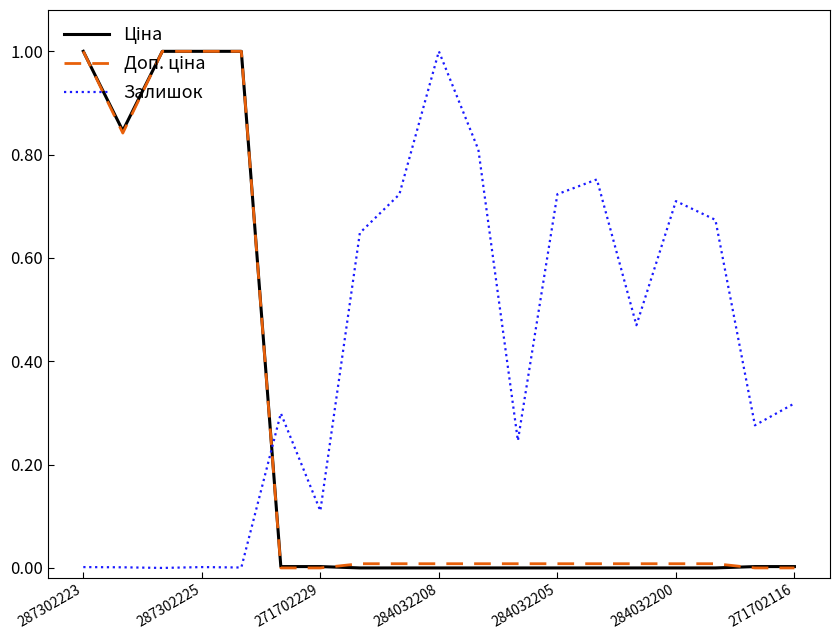

What is the maximum value shown in the chart?

1.0